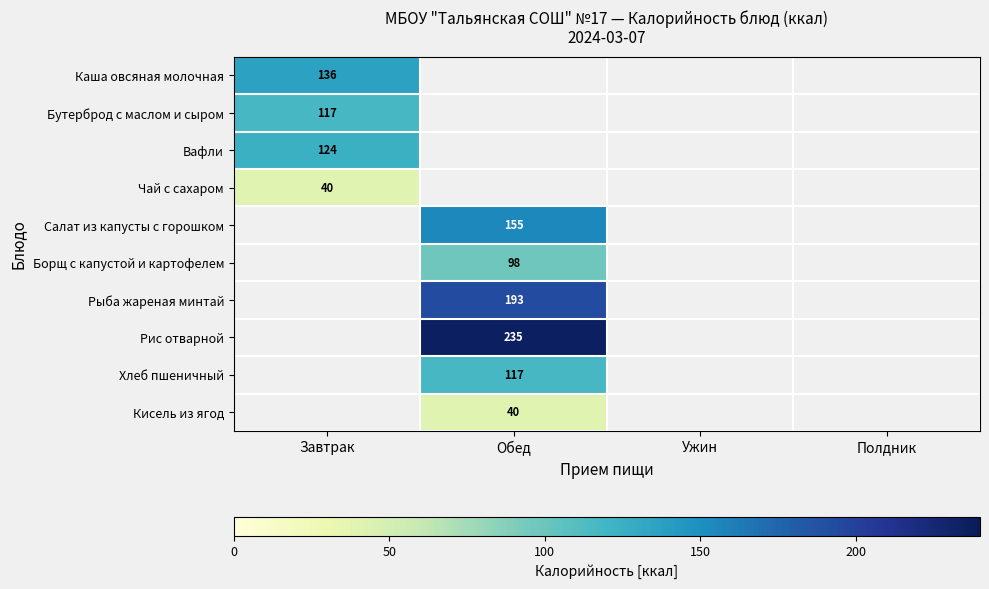

True or false: Салат из капусты с горошком has a value of 82 at Обед.

False